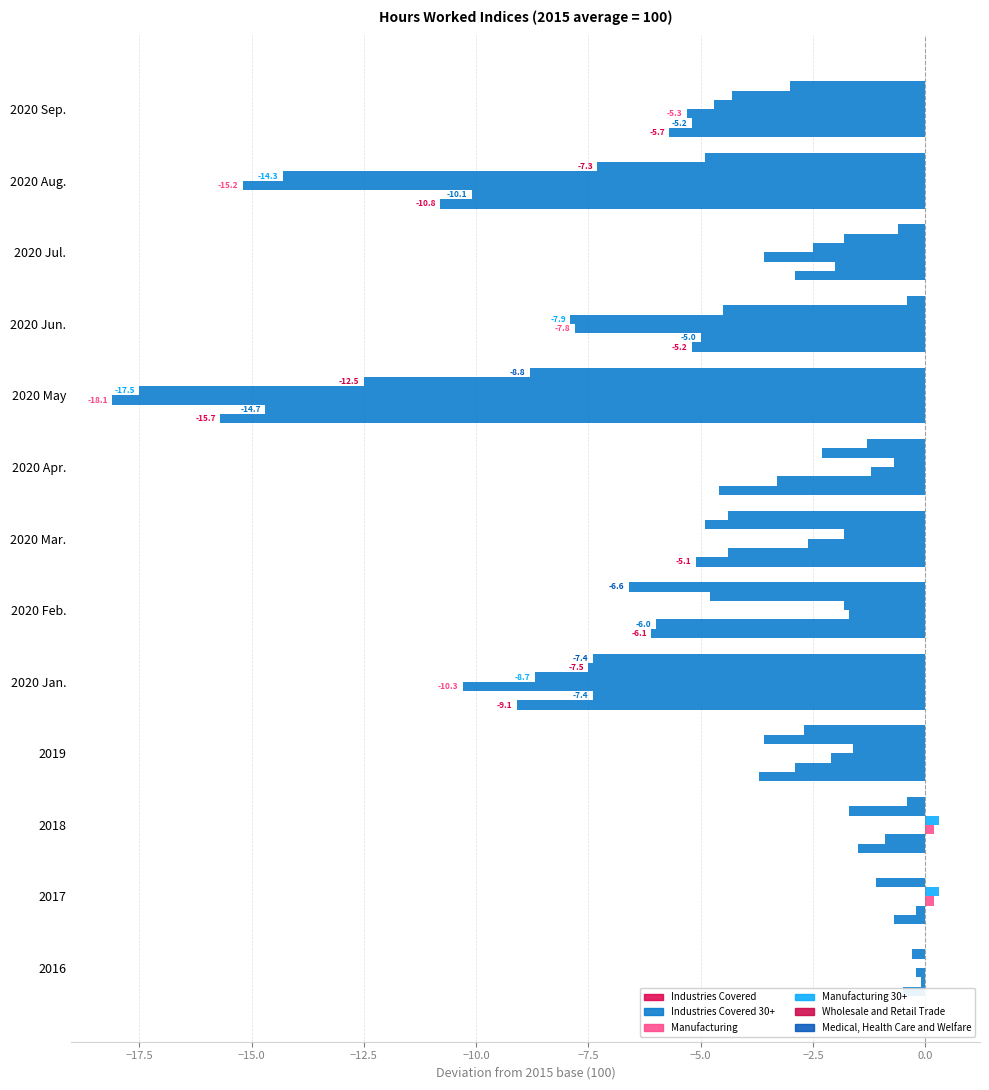

At how many categories does at least one series exceed -6?

11